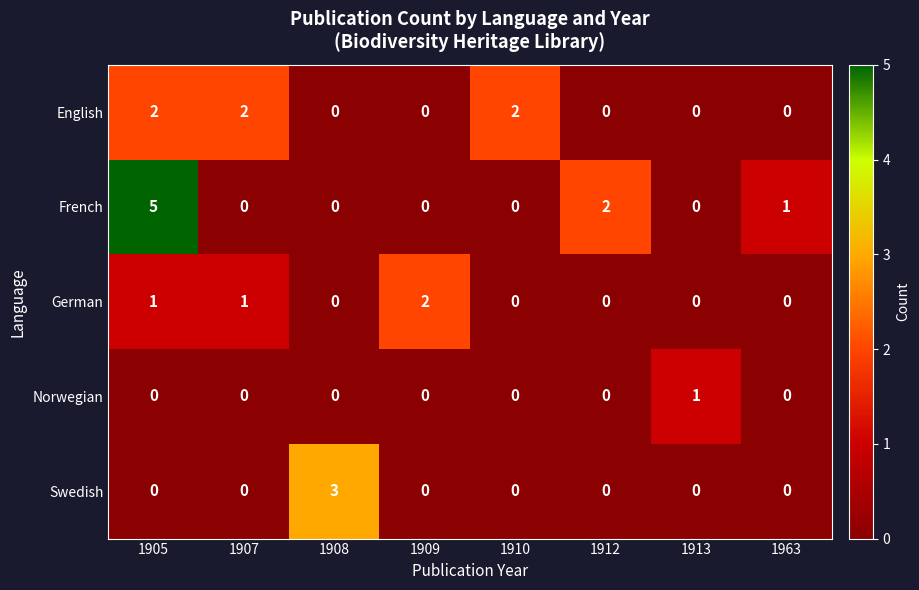

What is the greatest value displayed?

5